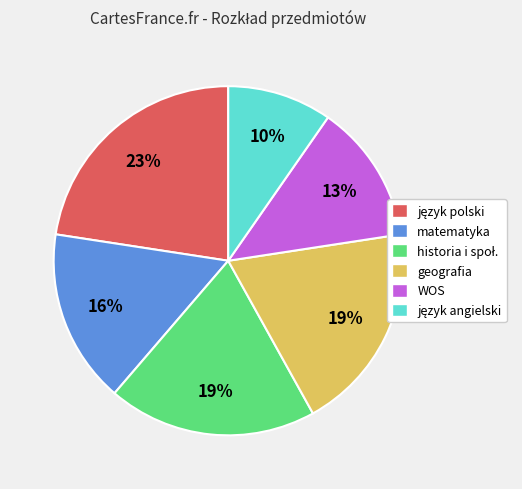

Which has a higher value, matematyka or geografia?

geografia